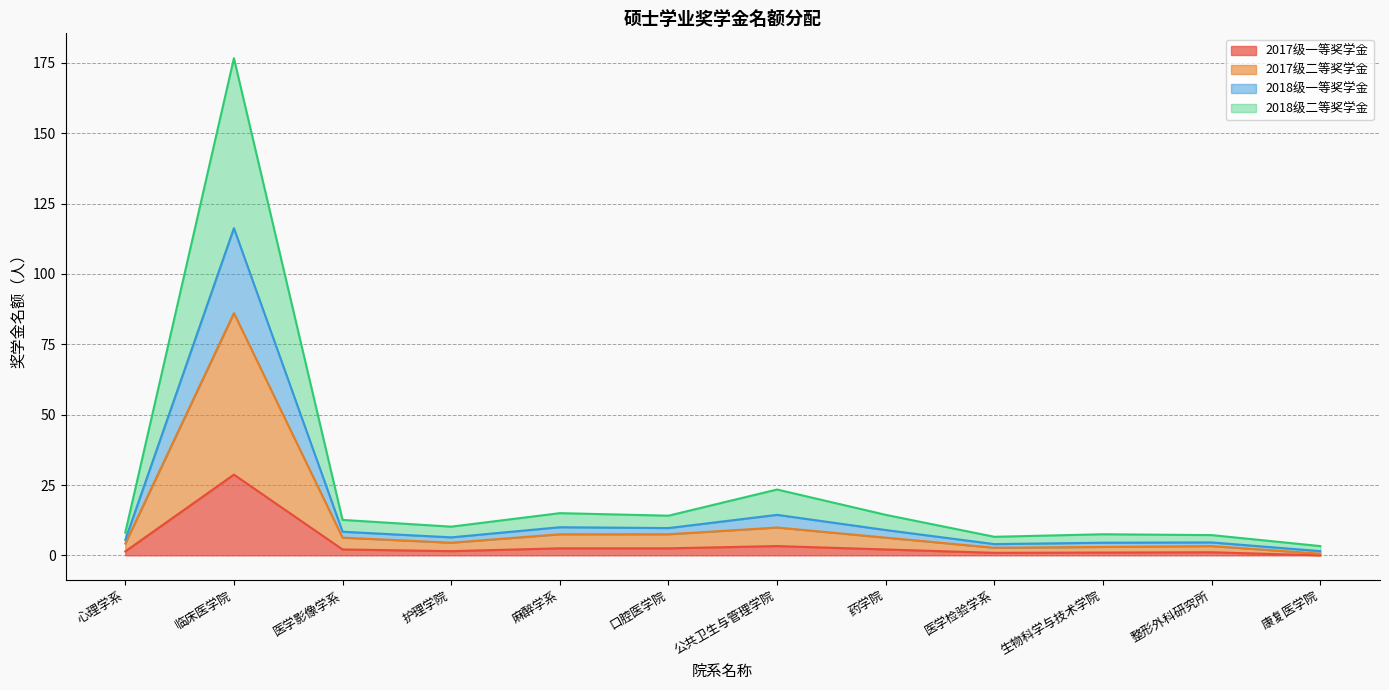

What is the highest value of the 2017级一等奖学金 series?

28.7